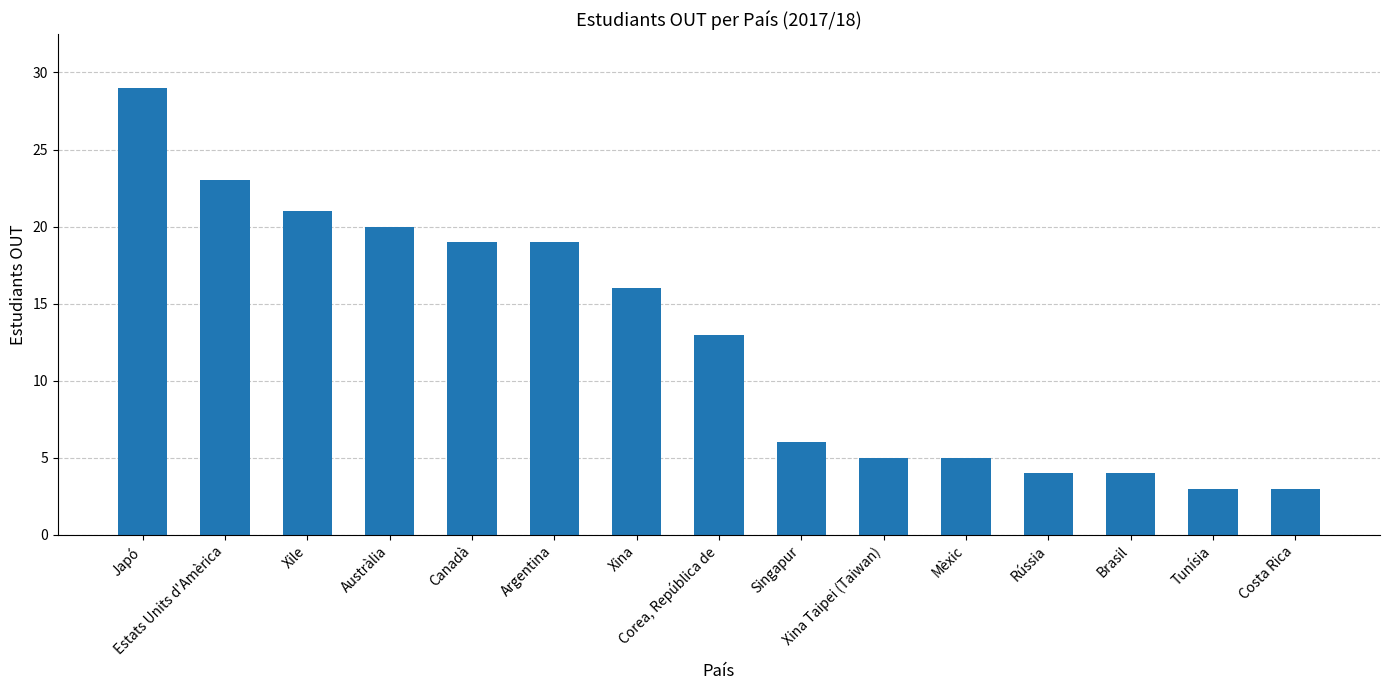

What is the difference between the maximum and minimum values?

26